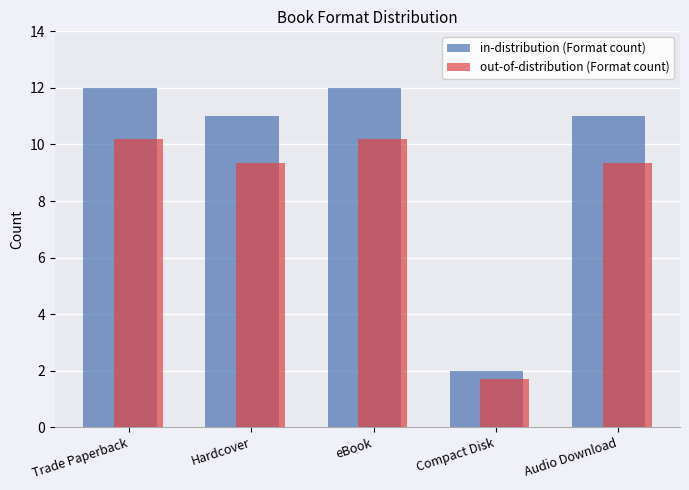

What is the maximum value for in-distribution (Format count)?

12.0